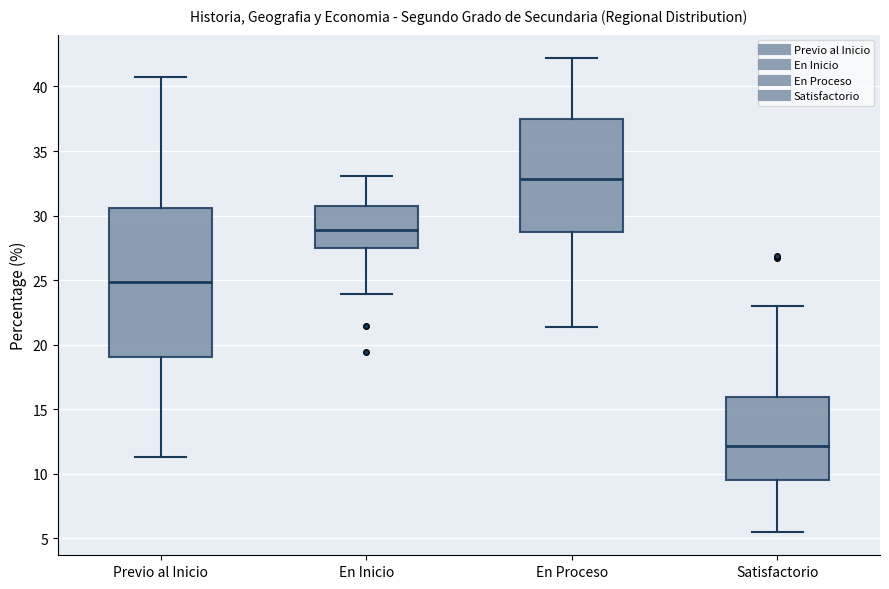

Reading left to right, transcribe this box plot: for each box, give where its median line is, the range the box spans, and where its two whiskers end, as read against the y-axis. The values are not printed on the chart, so give them approximately, as read against the axis.

Previo al Inicio: median 25.0, box 19.0 to 30.5, whiskers 11.5 to 40.5
En Inicio: median 29.0, box 27.5 to 31.0, whiskers 24.0 to 33.0
En Proceso: median 33.0, box 28.5 to 37.5, whiskers 21.5 to 42.0
Satisfactorio: median 12.0, box 9.5 to 16.0, whiskers 5.5 to 23.0